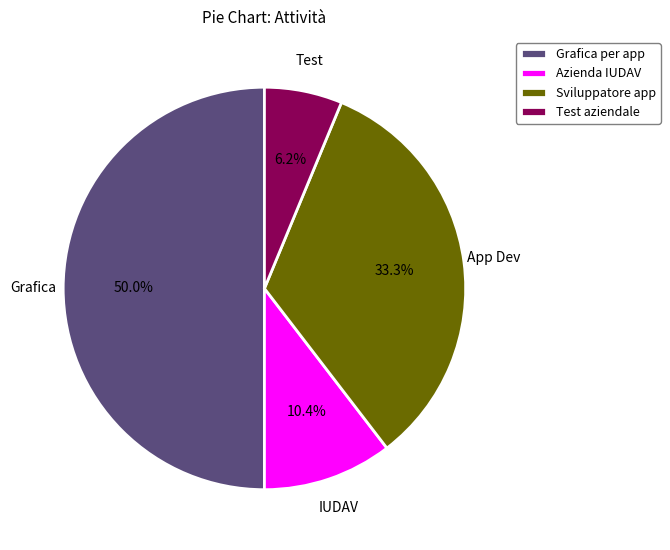

Rank the categories by value from highest to lowest.

Grafica per app, Sviluppatore app, Azienda IUDAV, Test aziendale